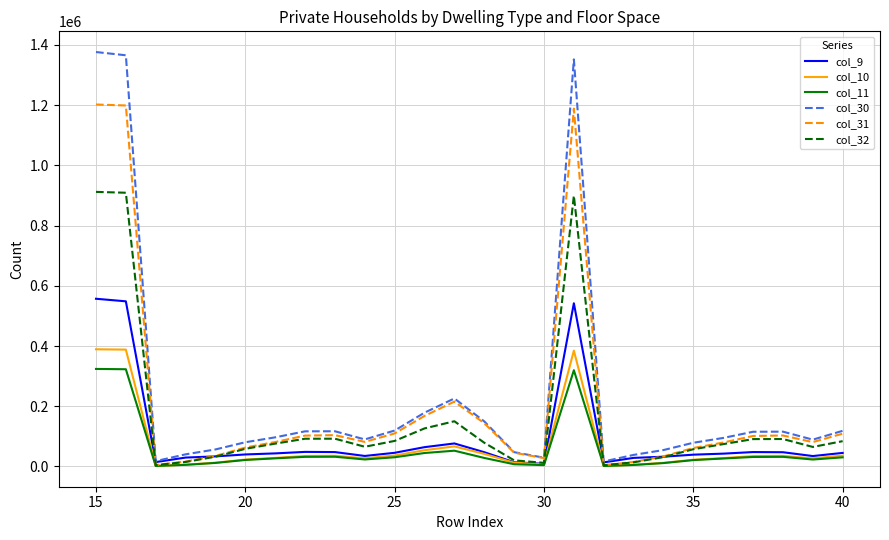

At how many categories does at least one series exceed 339182?

3